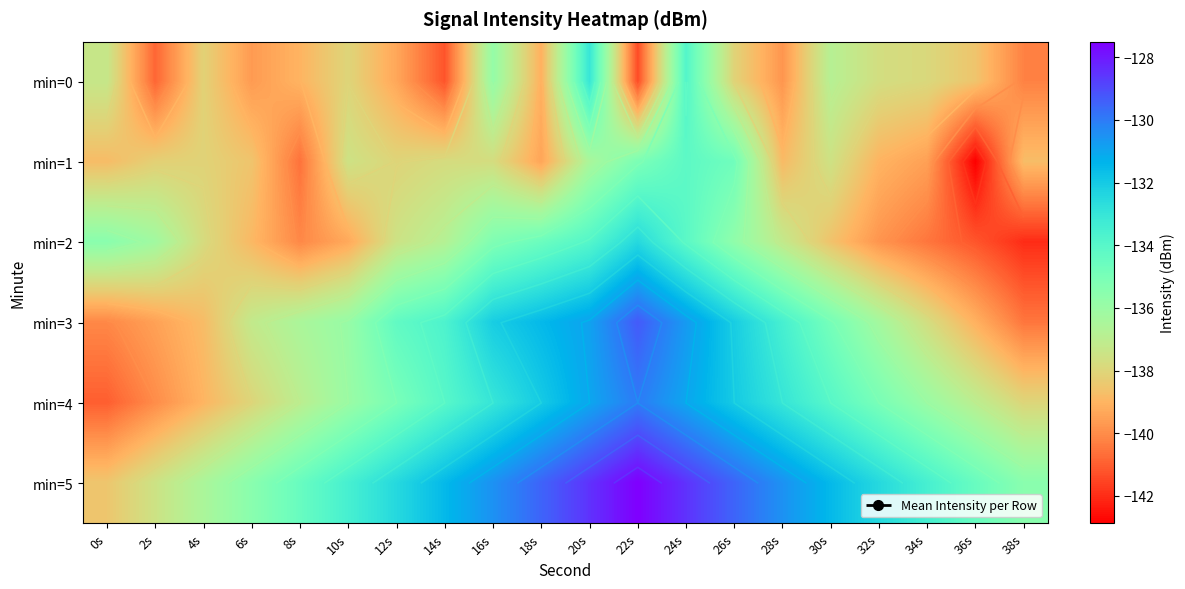

List the series in order of their peak value, lowest first.

min=1, min=0, min=2, min=4, min=3, min=5